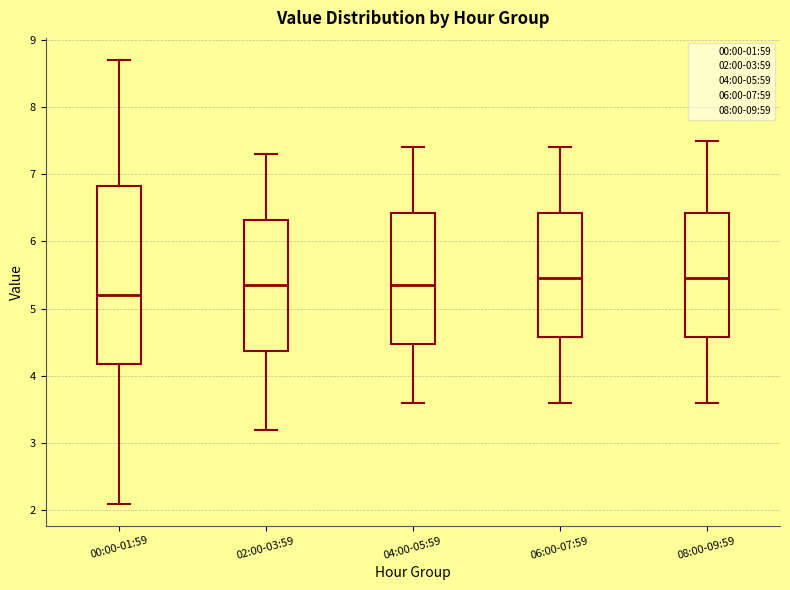

Reading left to right, transcribe this box plot: for each box, give where its median line is, the range the box spans, and where its two whiskers end, as read against the y-axis. The values are not printed on the chart, so give them approximately, as read against the axis.

00:00-01:59: median 5.2, box 4.2 to 6.8, whiskers 2.1 to 8.7
02:00-03:59: median 5.4, box 4.4 to 6.3, whiskers 3.2 to 7.3
04:00-05:59: median 5.4, box 4.5 to 6.4, whiskers 3.6 to 7.4
06:00-07:59: median 5.5, box 4.6 to 6.4, whiskers 3.6 to 7.4
08:00-09:59: median 5.5, box 4.6 to 6.4, whiskers 3.6 to 7.5